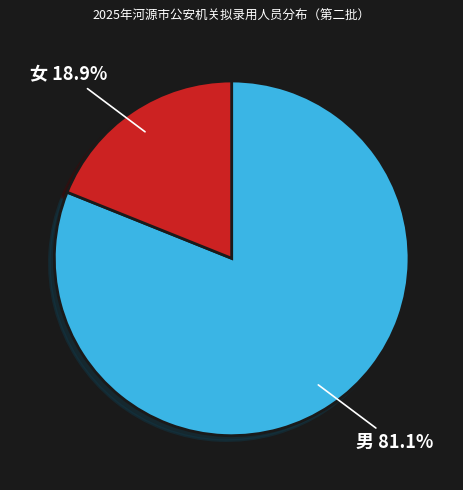

Is there any slice that represents more than half of the pie?

Yes